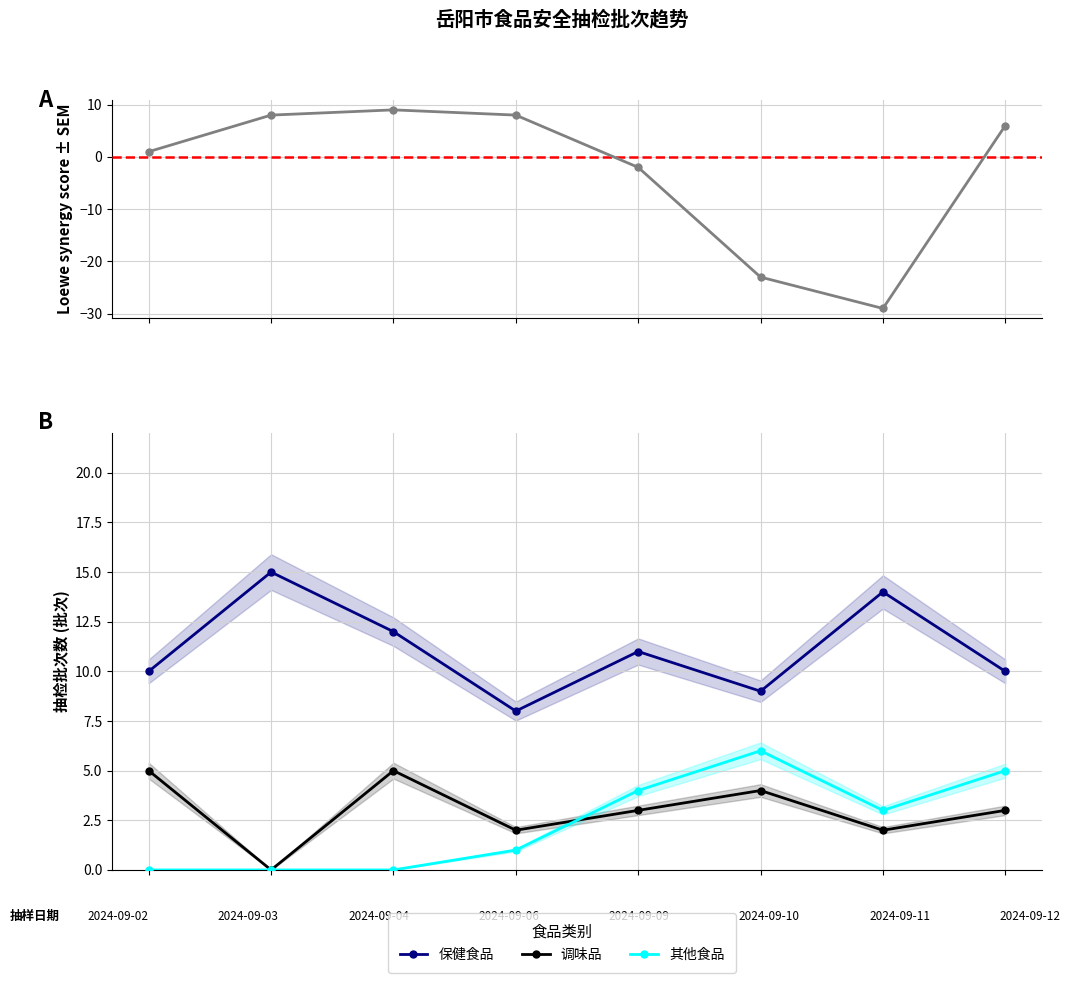

True or false: 保健食品 and 其他食品 cross at least once.

False